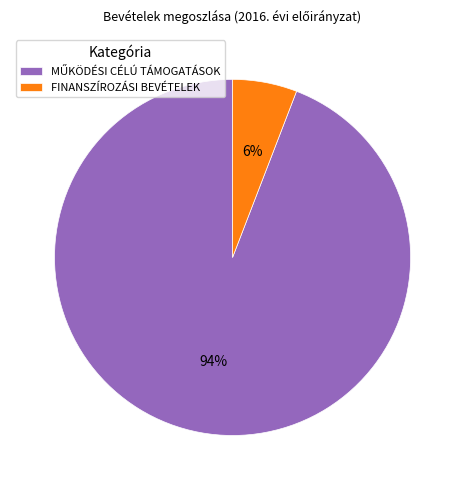

To the nearest percent, what is the average slice percentage?

50%